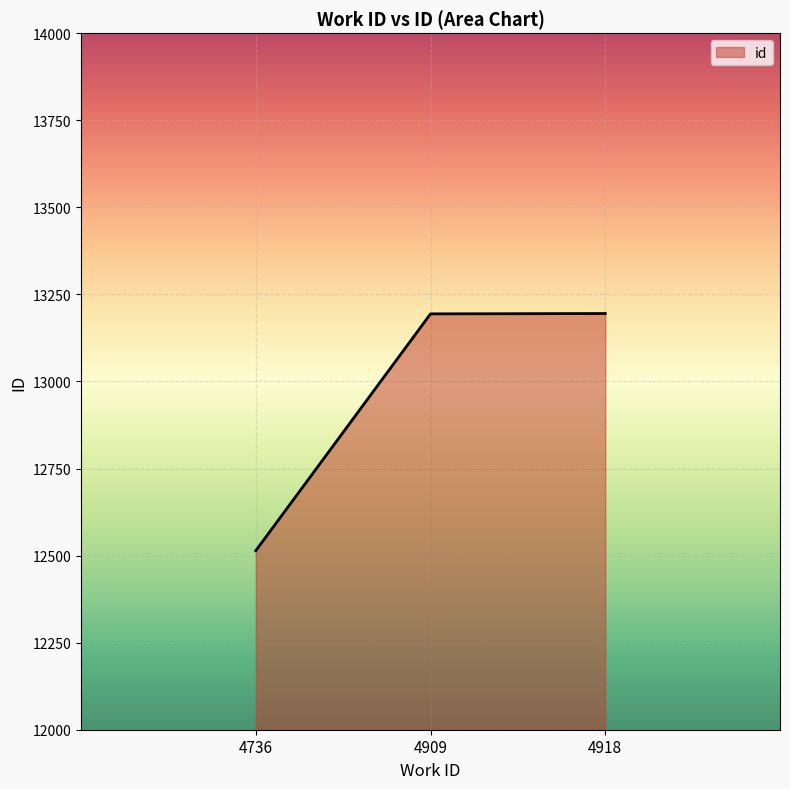

What value does the data have at 4736?

12514